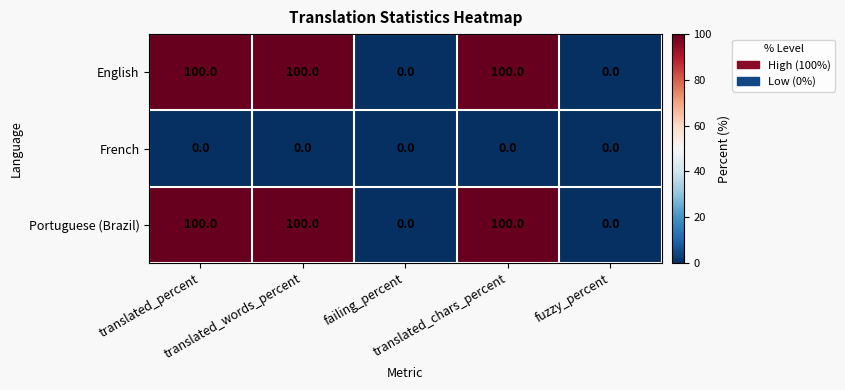

What is the difference between the maximum and minimum values in the Portuguese (Brazil) series?

100